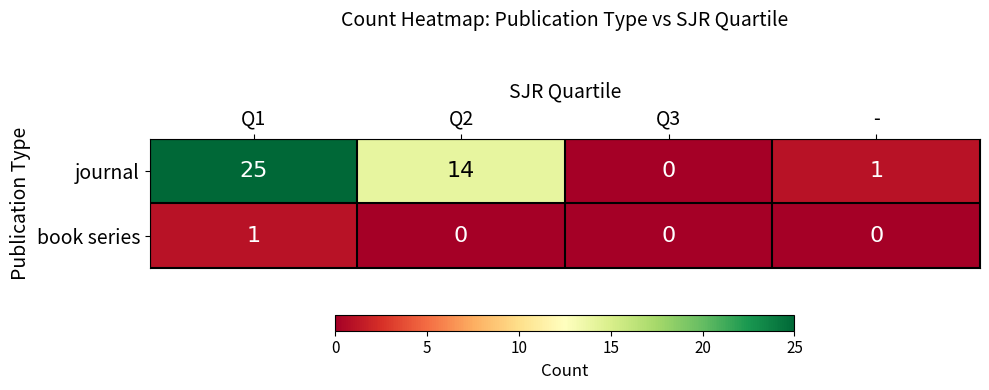

Where does the journal series first go above 14?

Q1